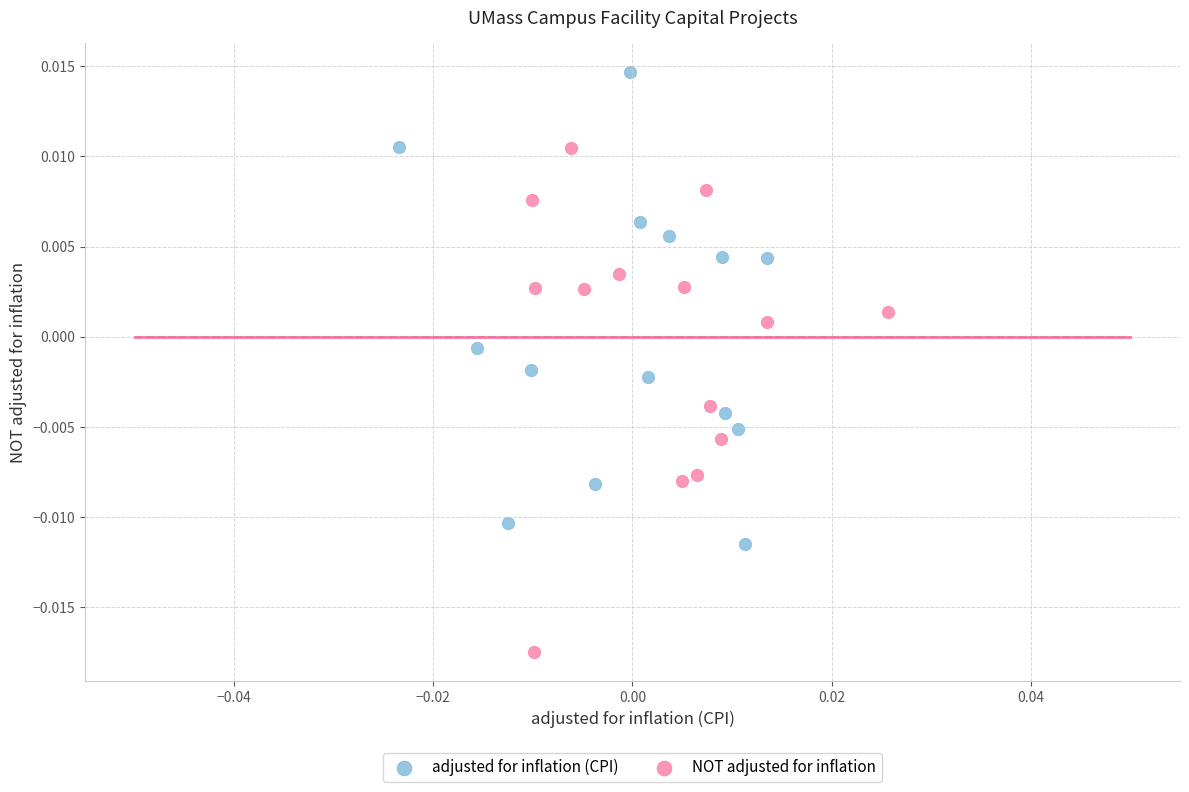

Which series contains the lowest Y value?

NOT adjusted for inflation